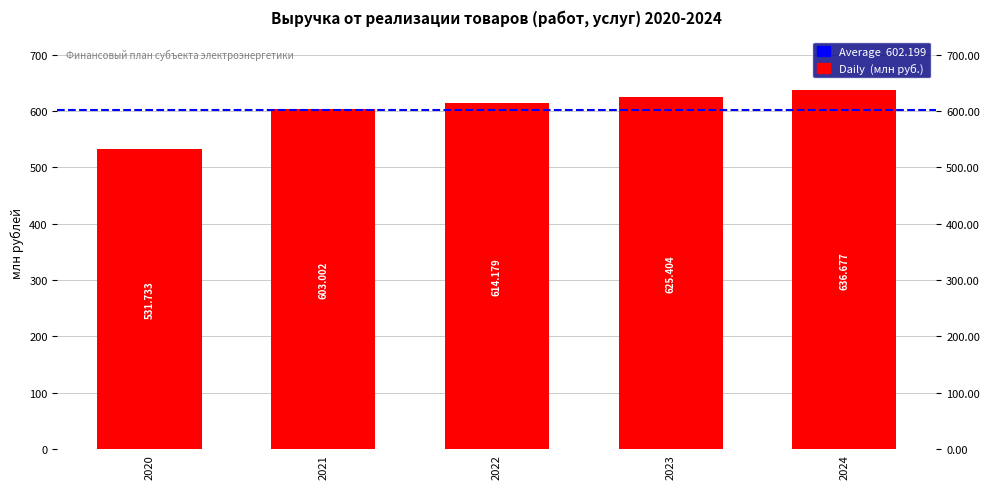

Count the number of data series in this chart.

1